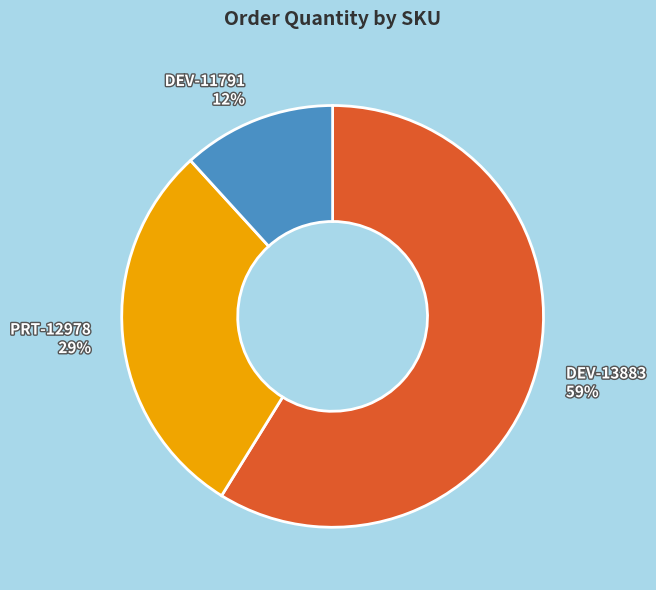

Is DEV-13883 the majority of the pie?

Yes